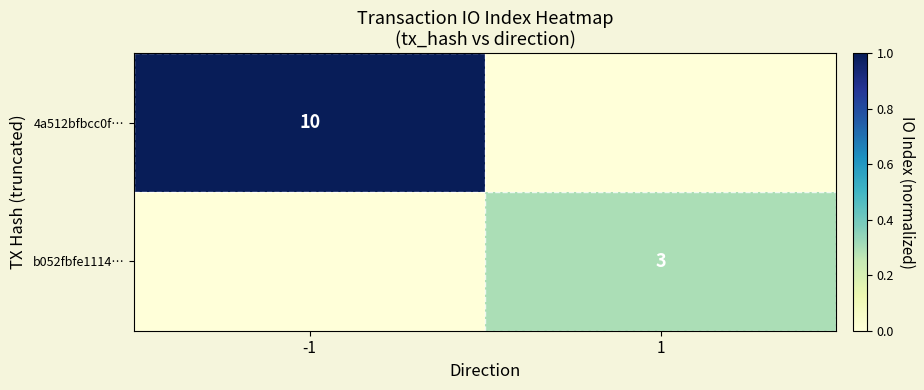

At how many categories does at least one series exceed 0?

2